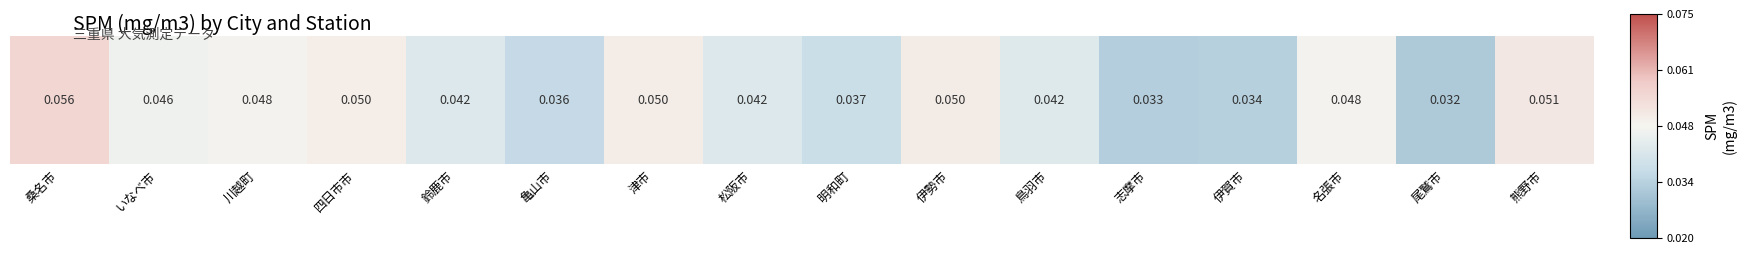

What is the maximum value shown in the chart?

0.1